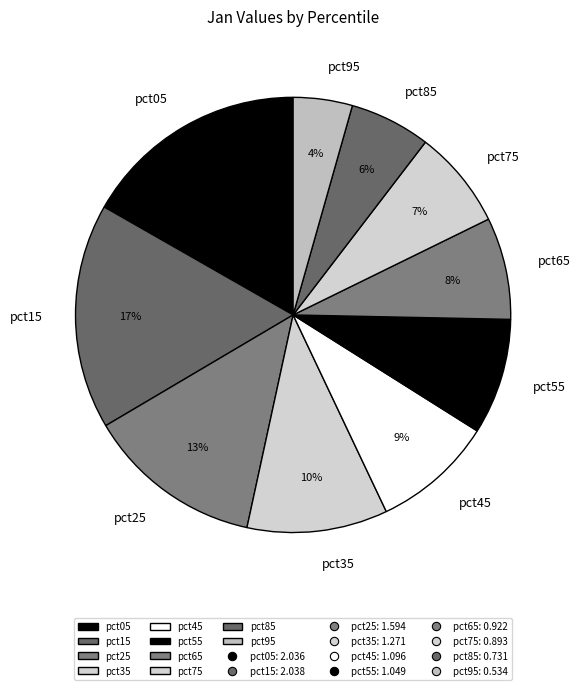

Which has a higher value, pct65 or pct35?

pct35